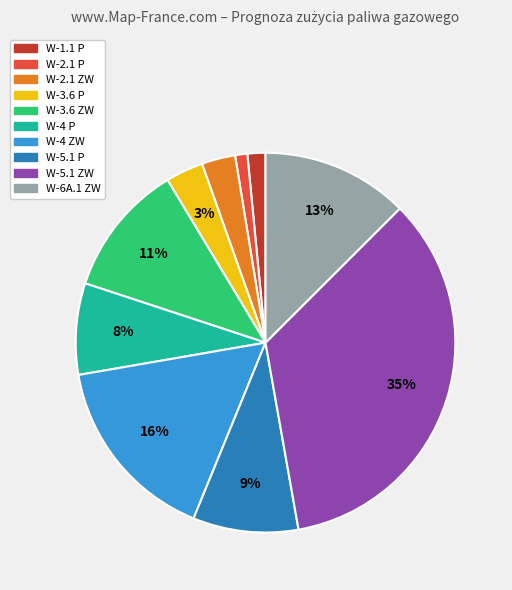

To the nearest percent, what is the average slice percentage?

10%